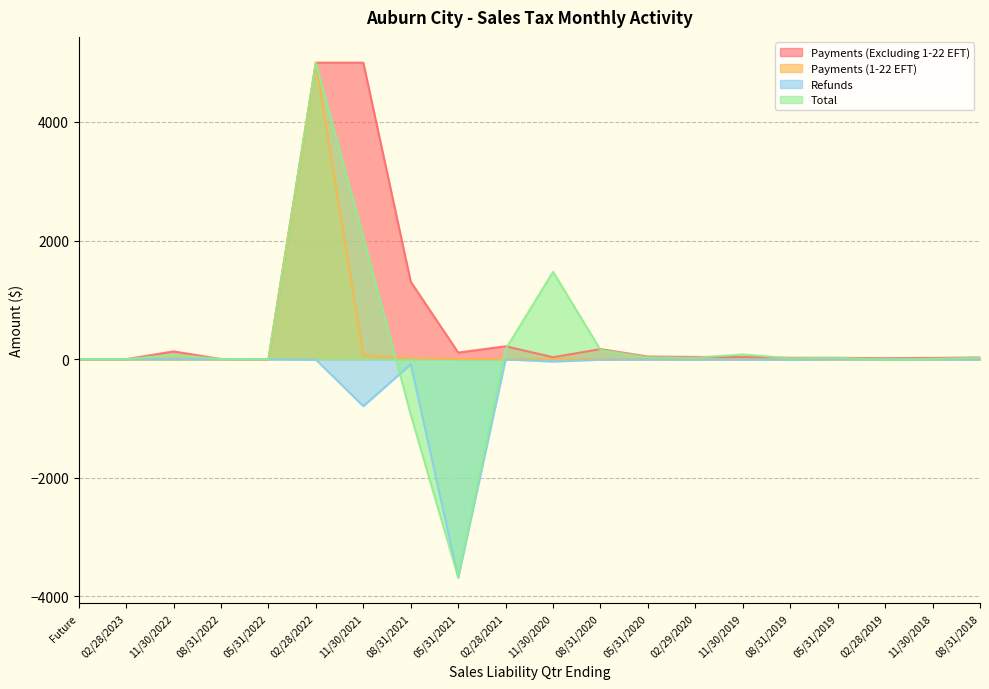

True or false: Payments (Excluding 1-22 EFT) has more than 2 points higher than both neighbors.

True